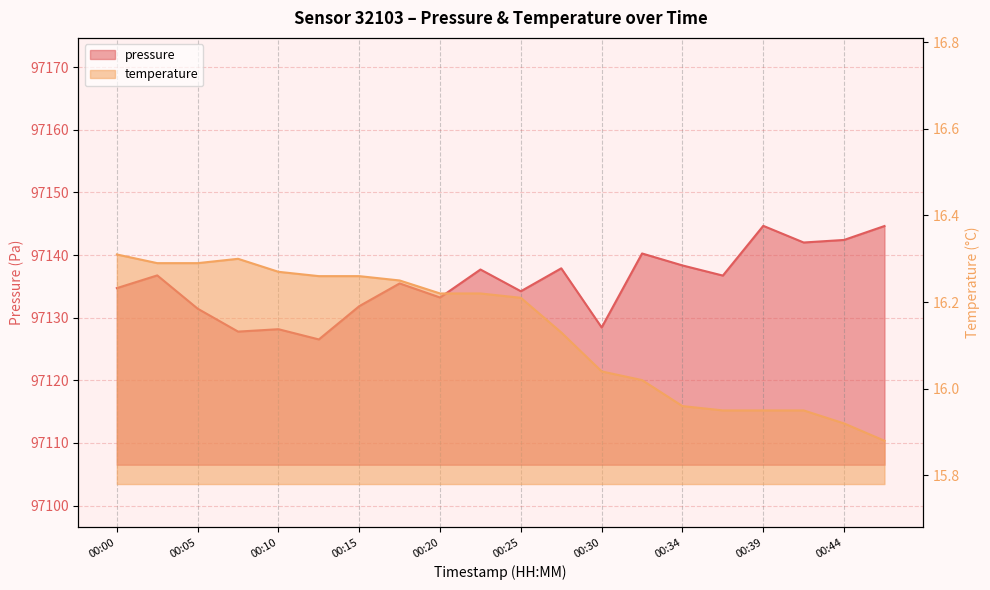

List the series in order of their overall mean, highest first.

pressure, temperature